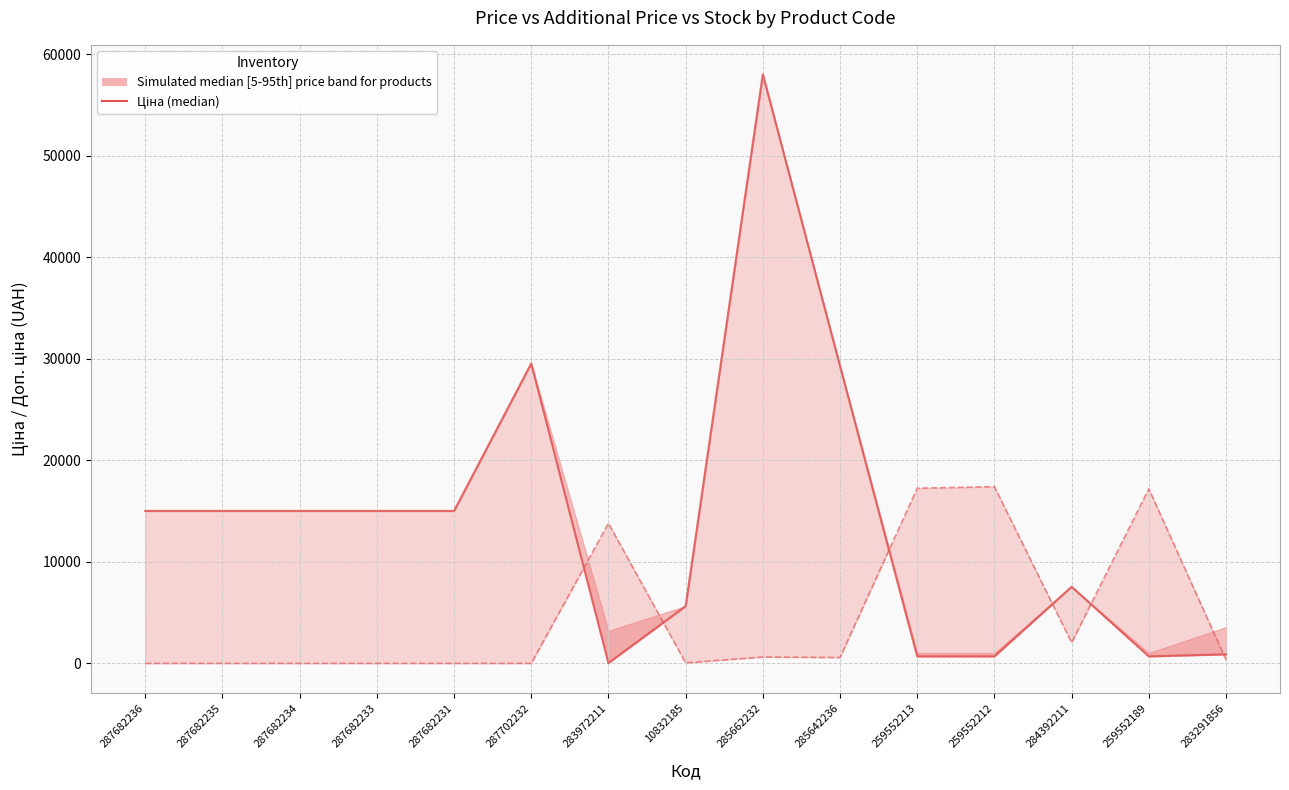

Between 287682236 and 287682233, which is larger?

287682236